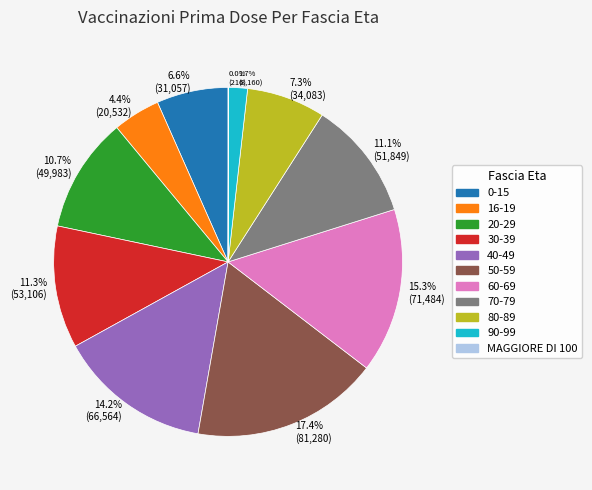

Is it true that 20-29 is 19% of the pie?

False